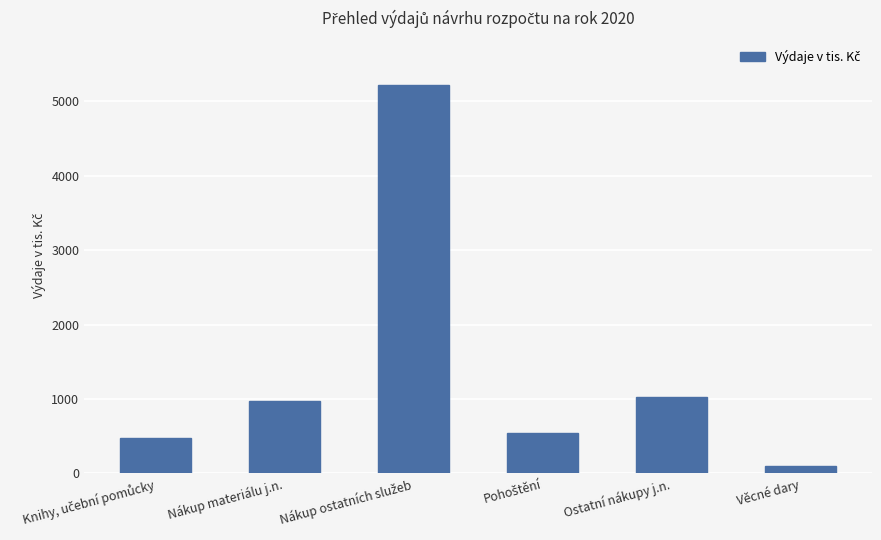

True or false: the data shows 1029.7 at Ostatní nákupy j.n..

True